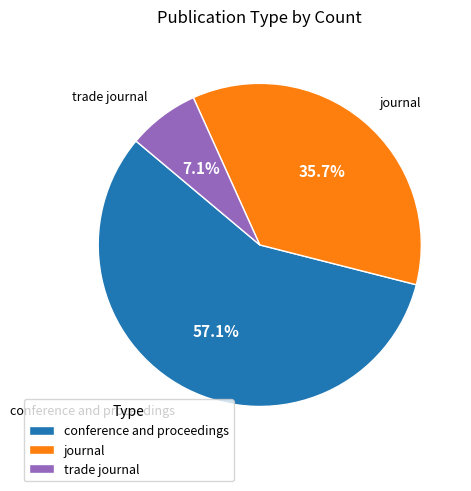

What is the majority slice?

conference and proceedings